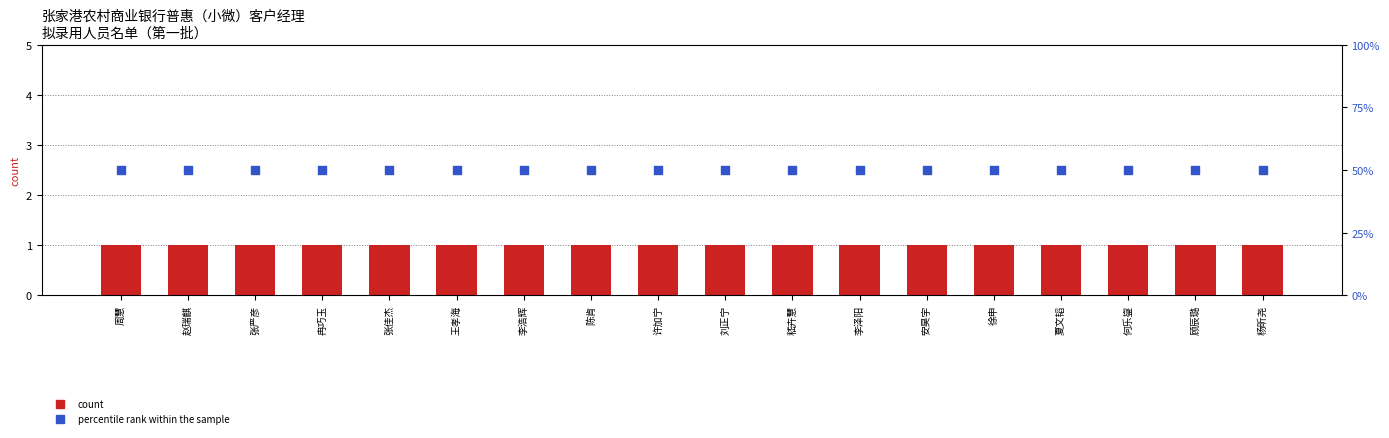

Which series reaches the maximum Y coordinate?

percentile rank within the sample